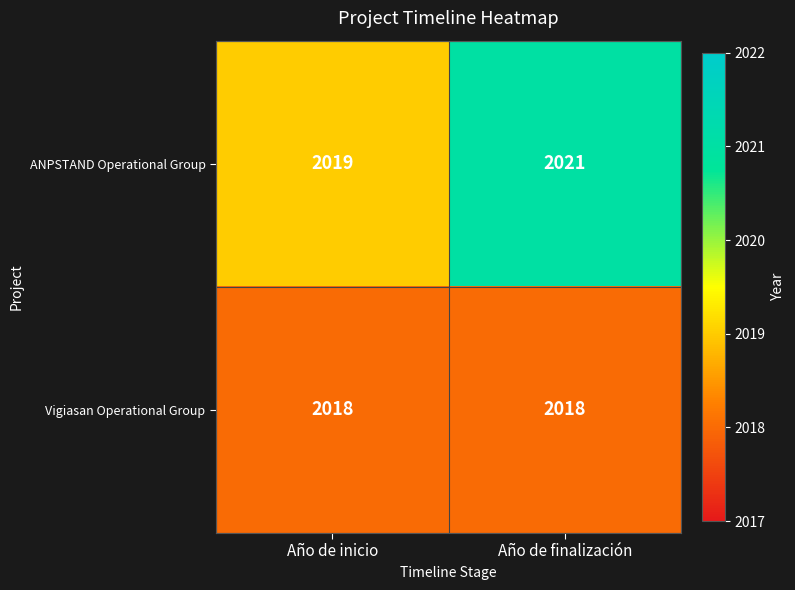

Where is ANPSTAND Operational Group nearest to the value 2020?

Año de inicio